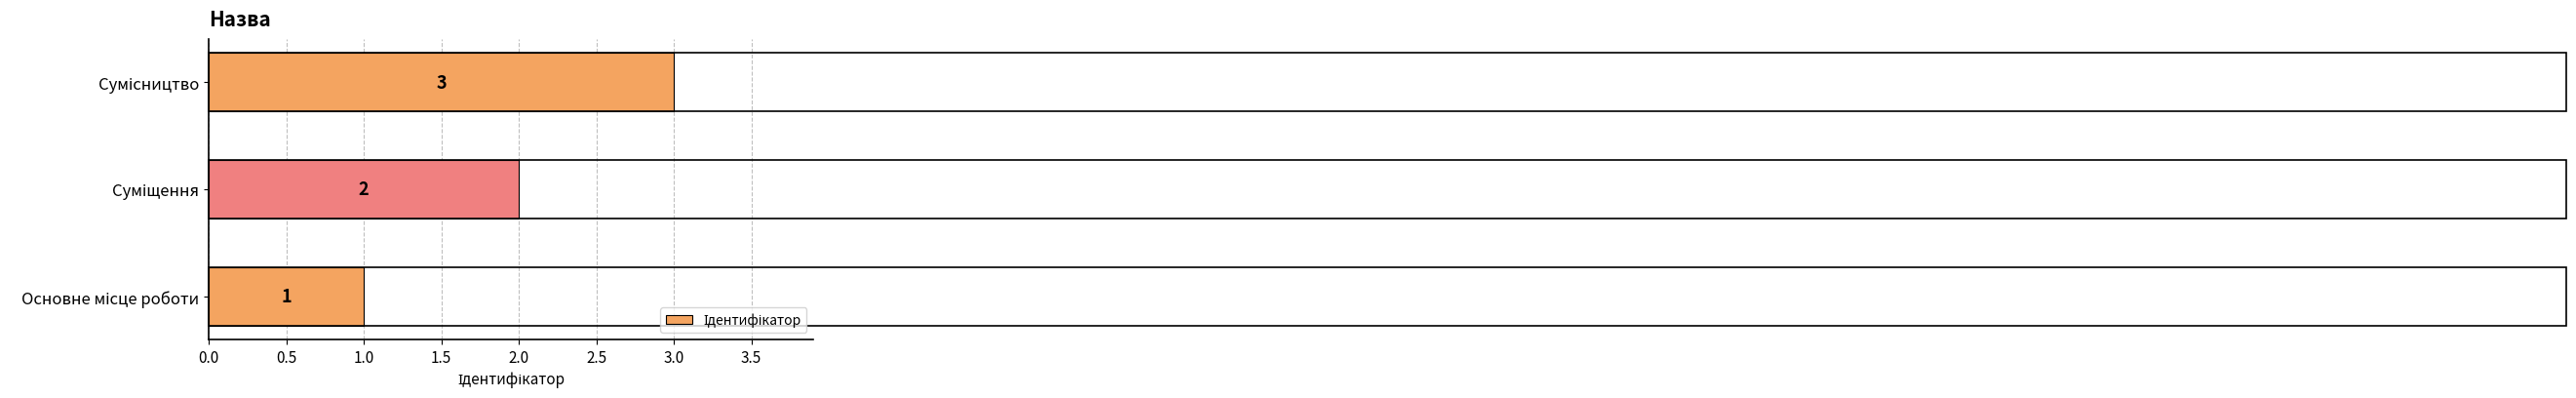

What is the average value?

2